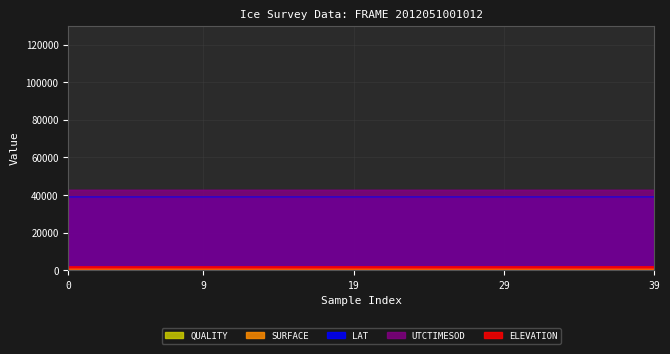

What is the value of the SURFACE point at the 8th from the left?

595.2